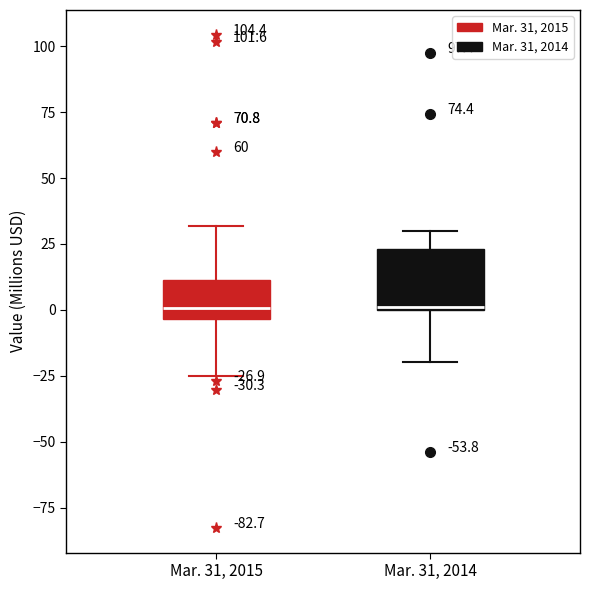

Comparing the boxes themselves (not the whiskers), which one is the tallest?

Mar. 31, 2014